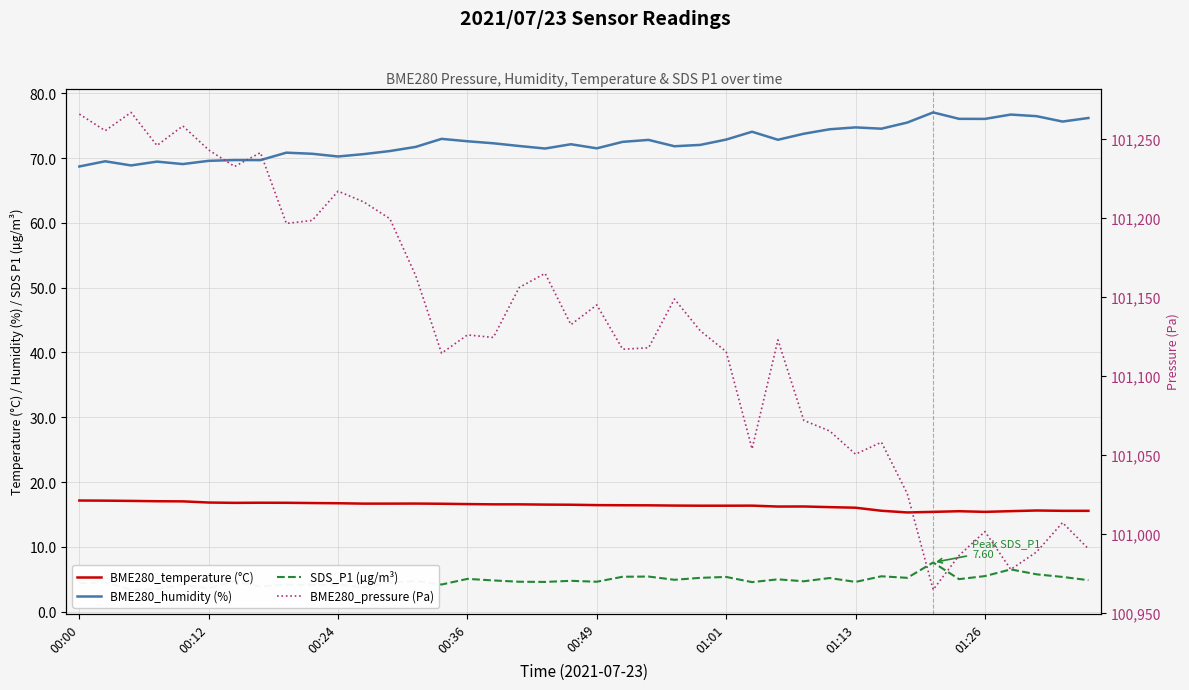

What position from the left is 00:12?

2